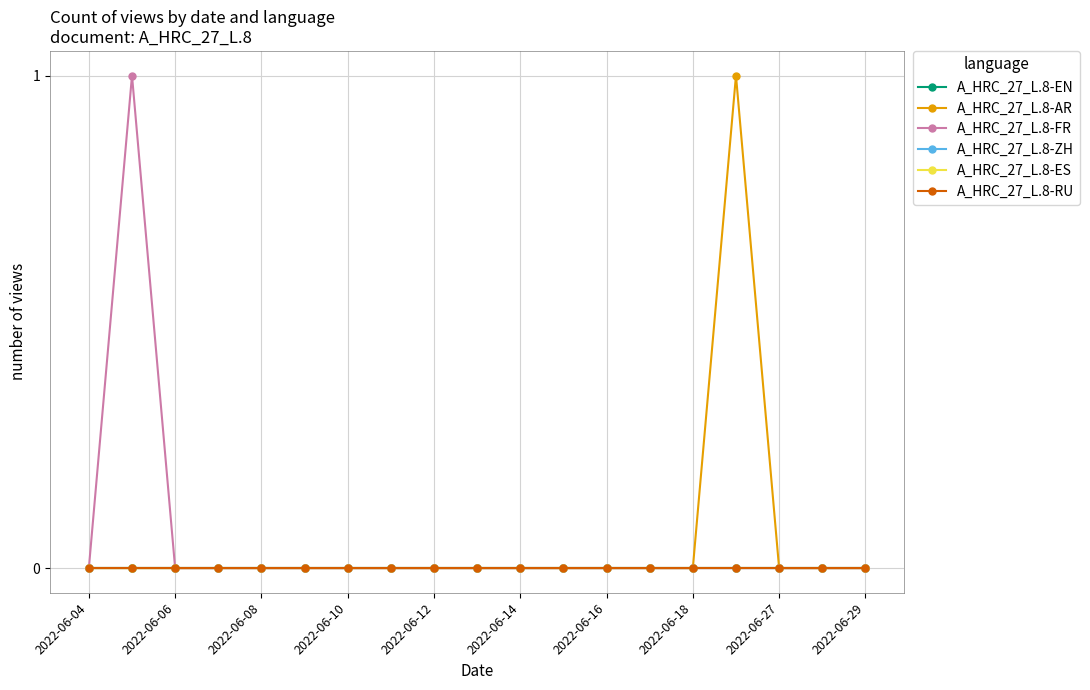

Does the chart have visible grid lines?

Yes